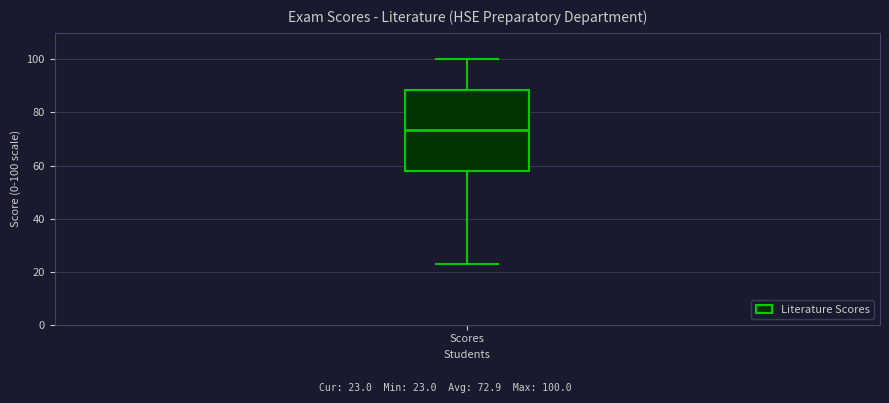

Transcribe this box plot: give where the median line is, the range the box spans, and where the two whiskers end, as read against the y-axis. The values are not printed on the chart, so give them approximately, as read against the axis.

median 74, box 58 to 88, whiskers 24 to 100